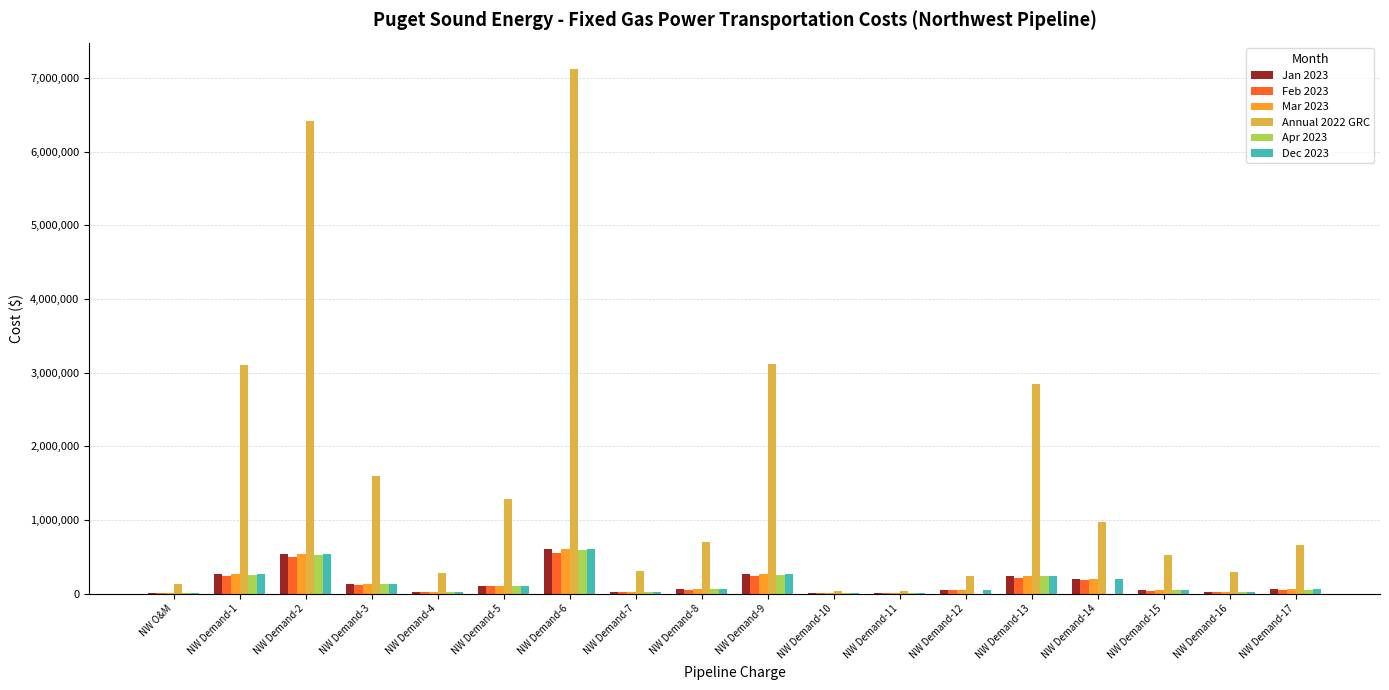

What is the greatest value displayed?

7123522.5